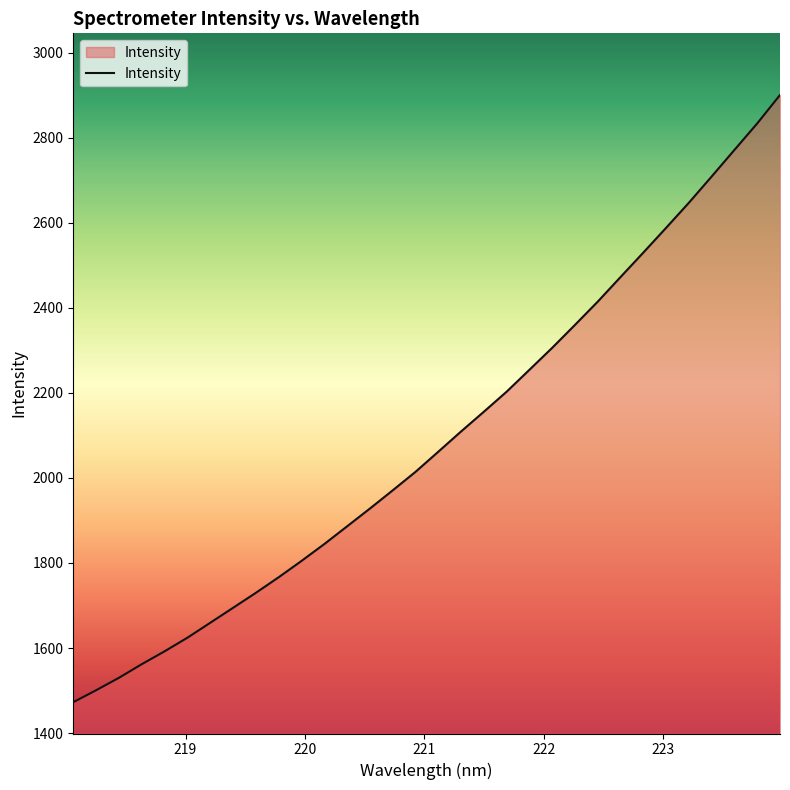

What is the difference between the maximum and minimum values?

1428.1